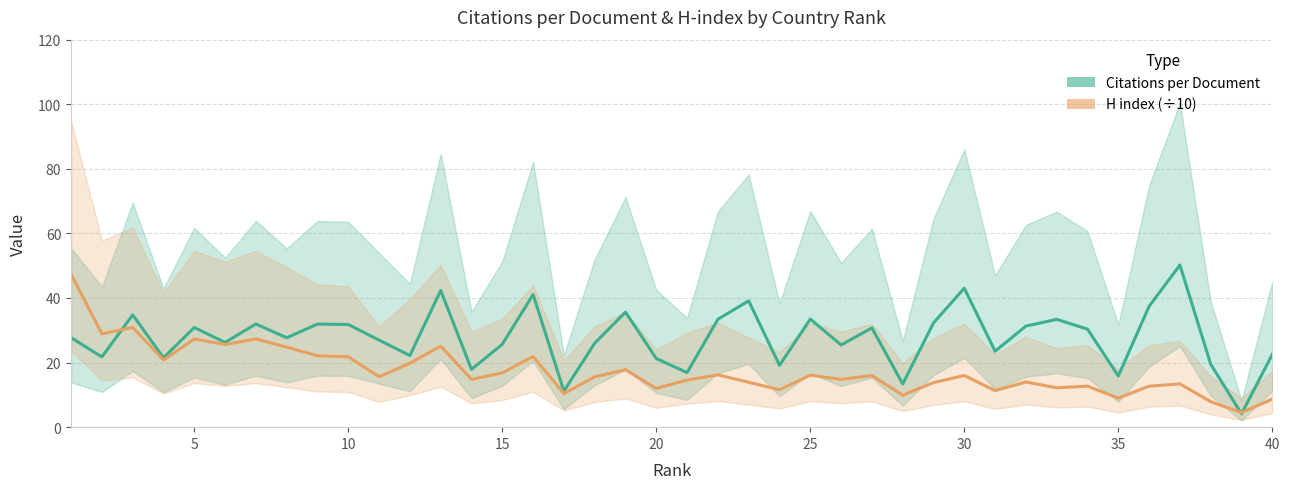

How many lines are shown in the chart?

2